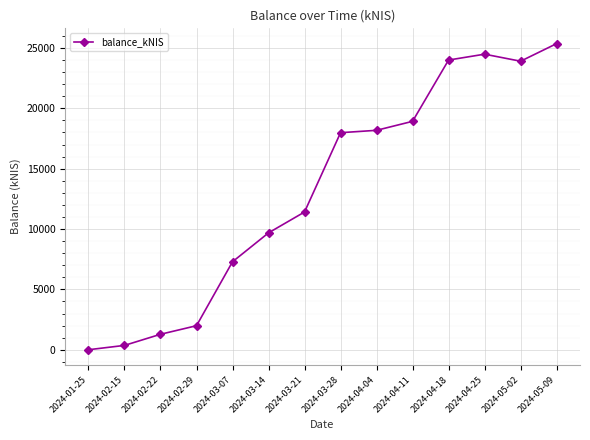

What is the label of the 9th point from the right?

2024-03-14